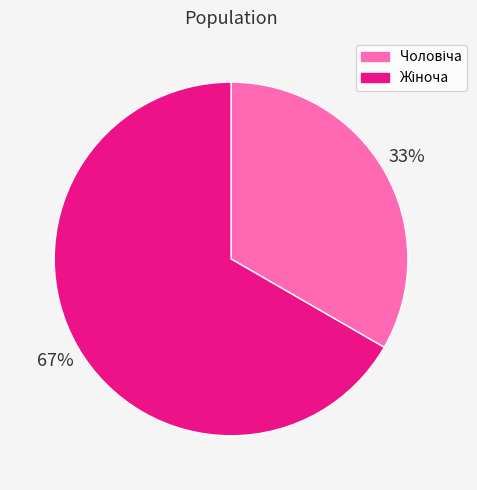

To the nearest percent, what is the average slice percentage?

50%